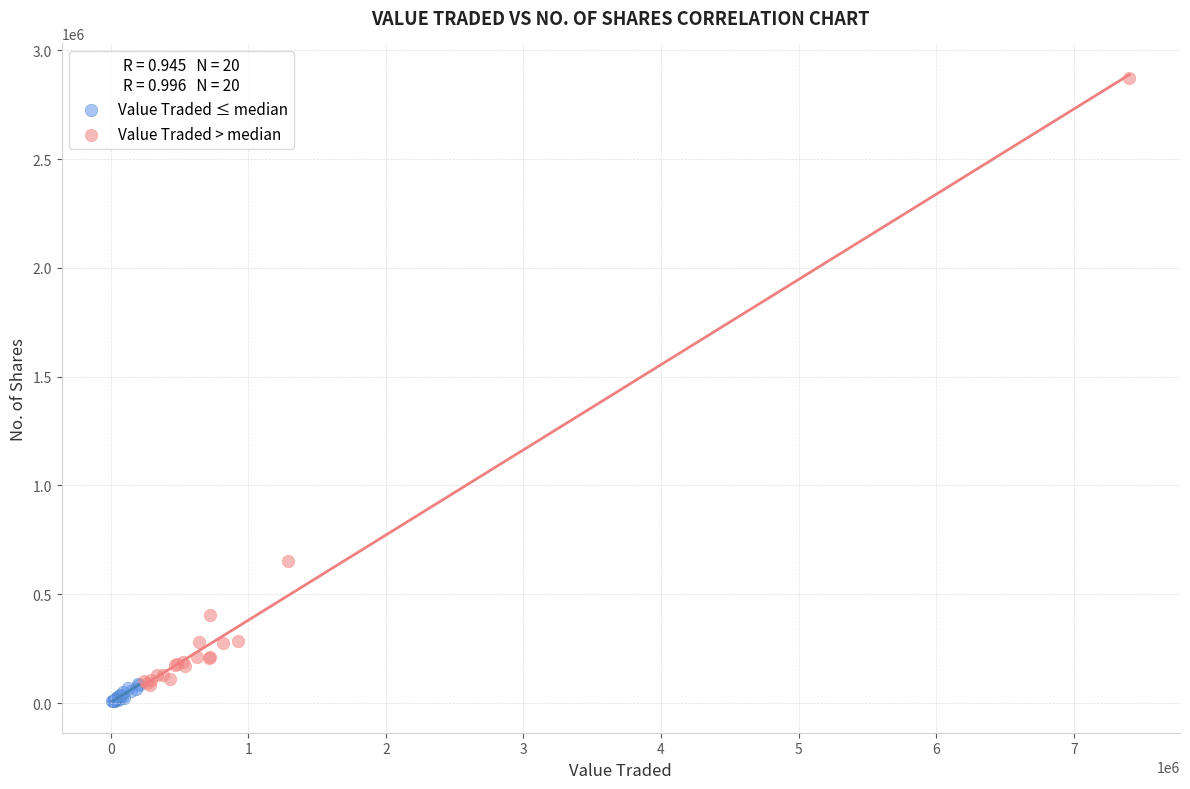

Which series contains the highest Y value?

Value Traded > median